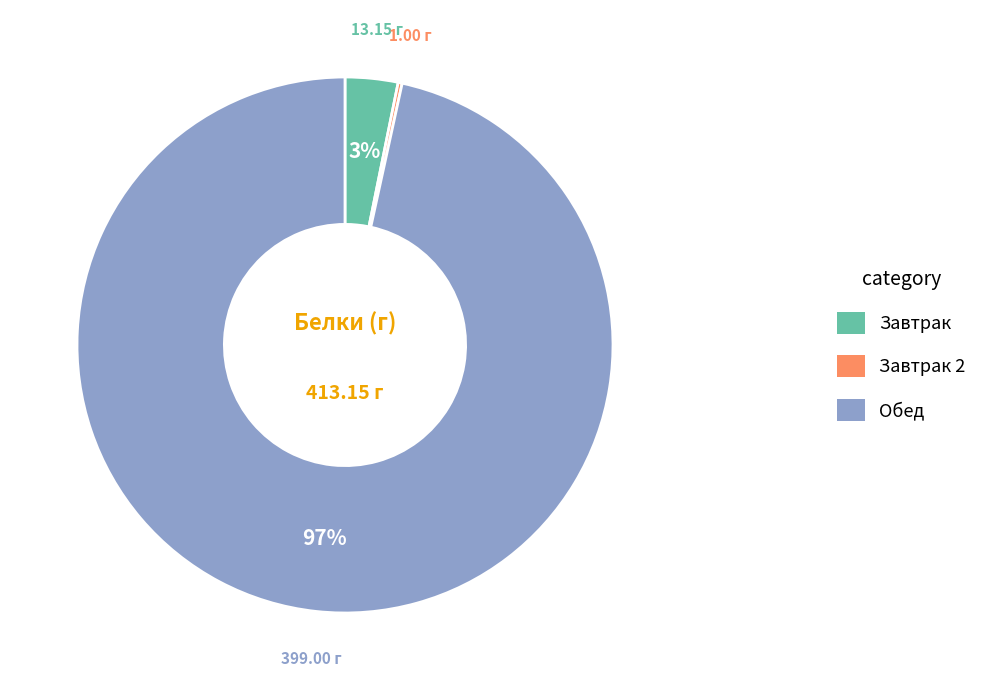

To the nearest percent, what is the average slice percentage?

33%